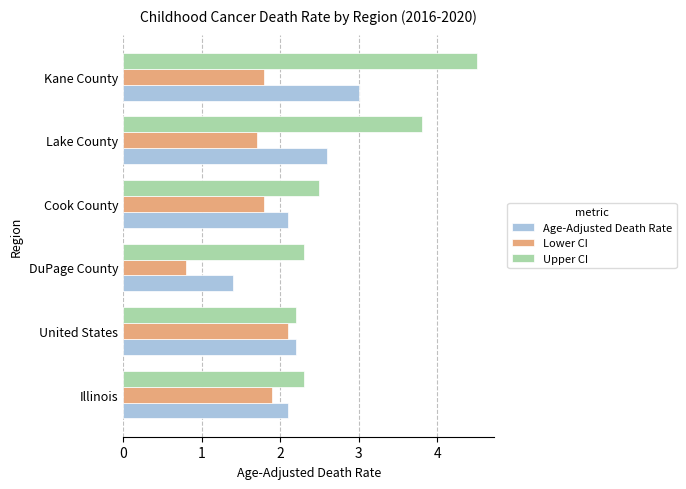

What is the greatest value displayed?

4.5